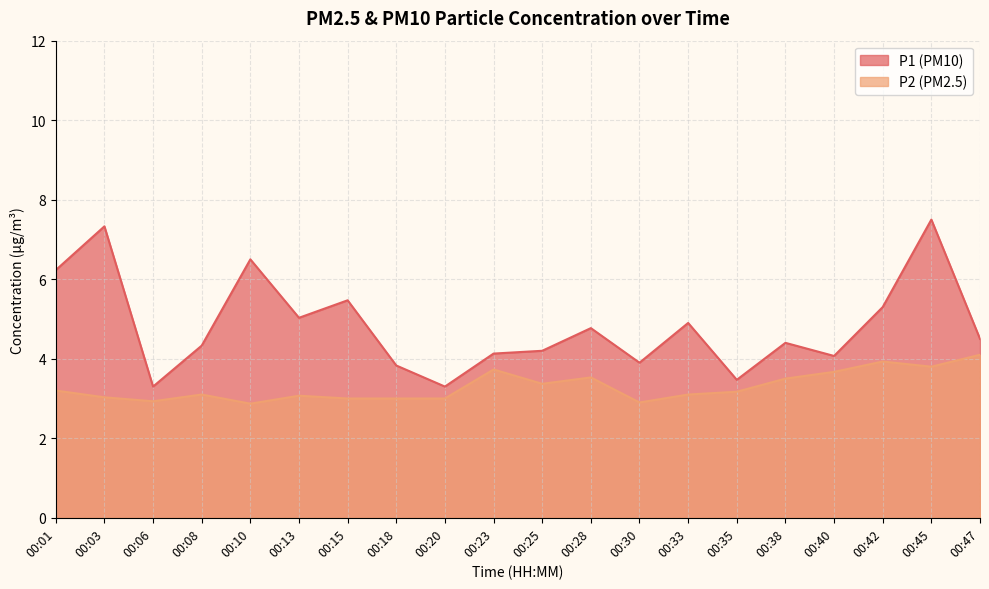

What is the sum of all P2 values?

66.0